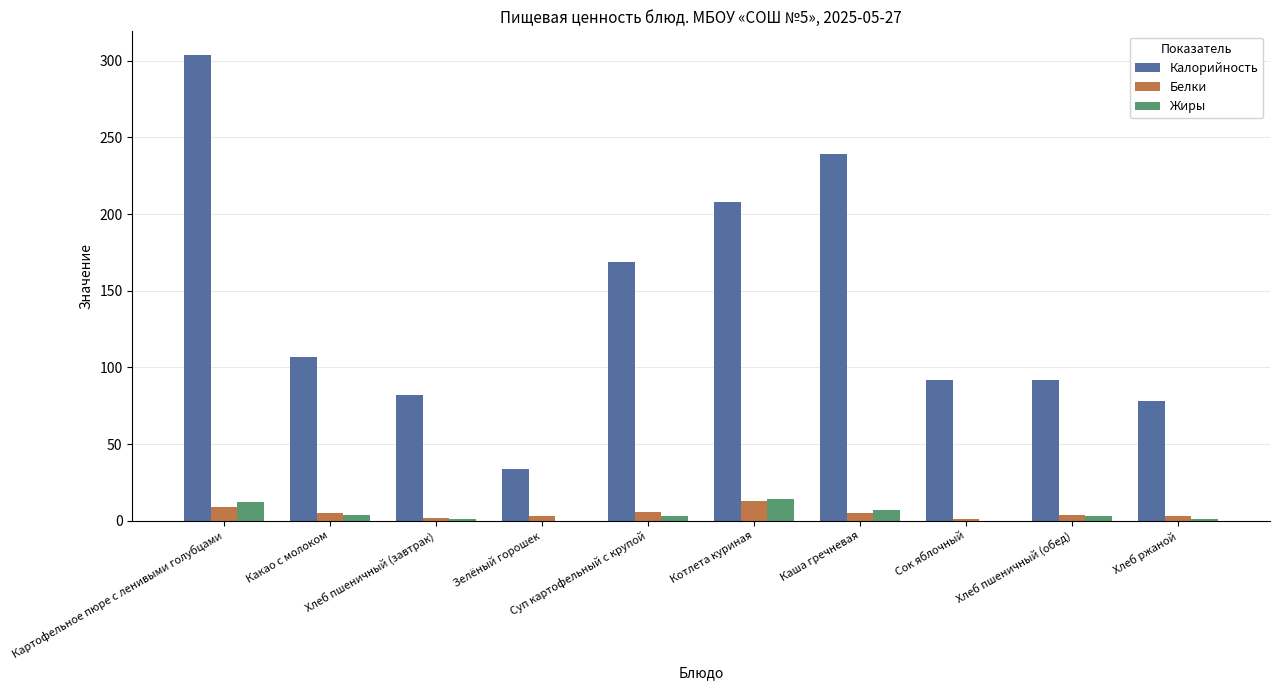

True or false: Белки has a value of 4 at Хлеб пшеничный (обед).

True